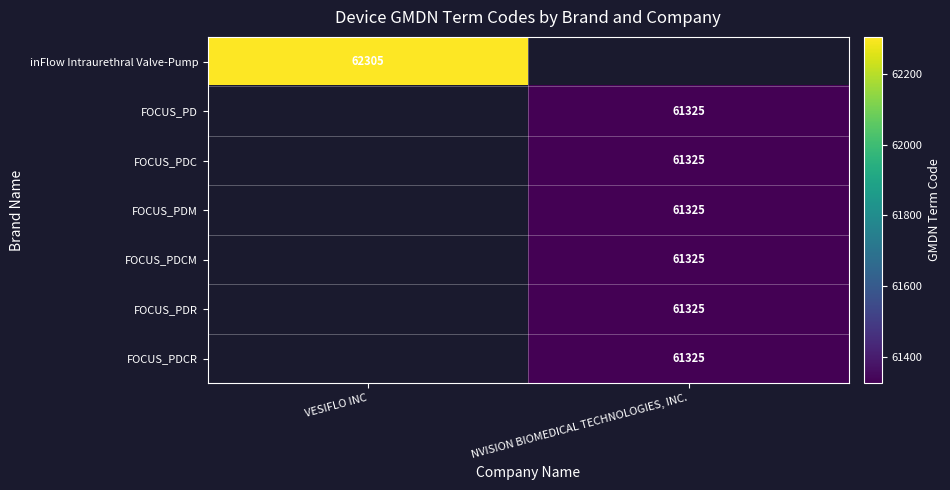

The FOCUS_PDM series shows 61325 at NVISION BIOMEDICAL TECHNOLOGIES, INC.. True or false?

True